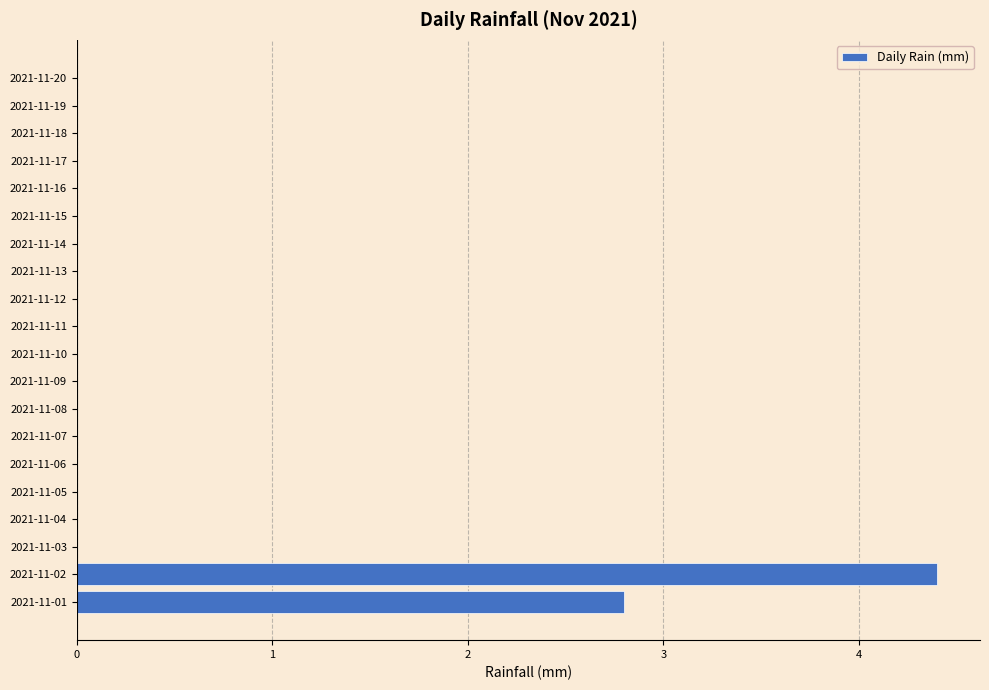

True or false: the data shows 4.4 at 2021-11-02.

True